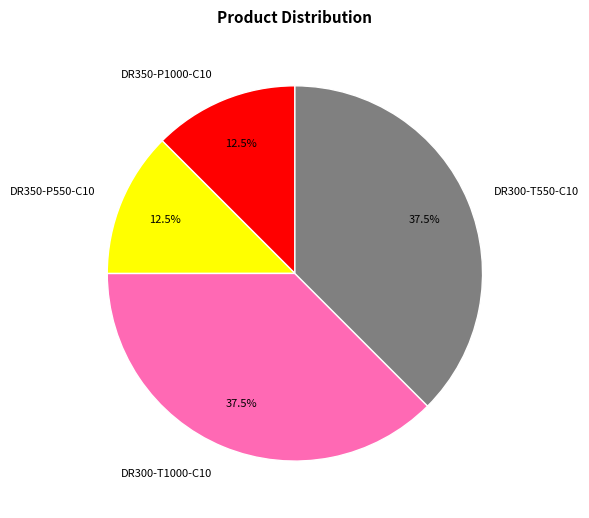

Approximately how many times larger is the value at DR350-P550-C10 compared to DR350-P1000-C10?

1.0